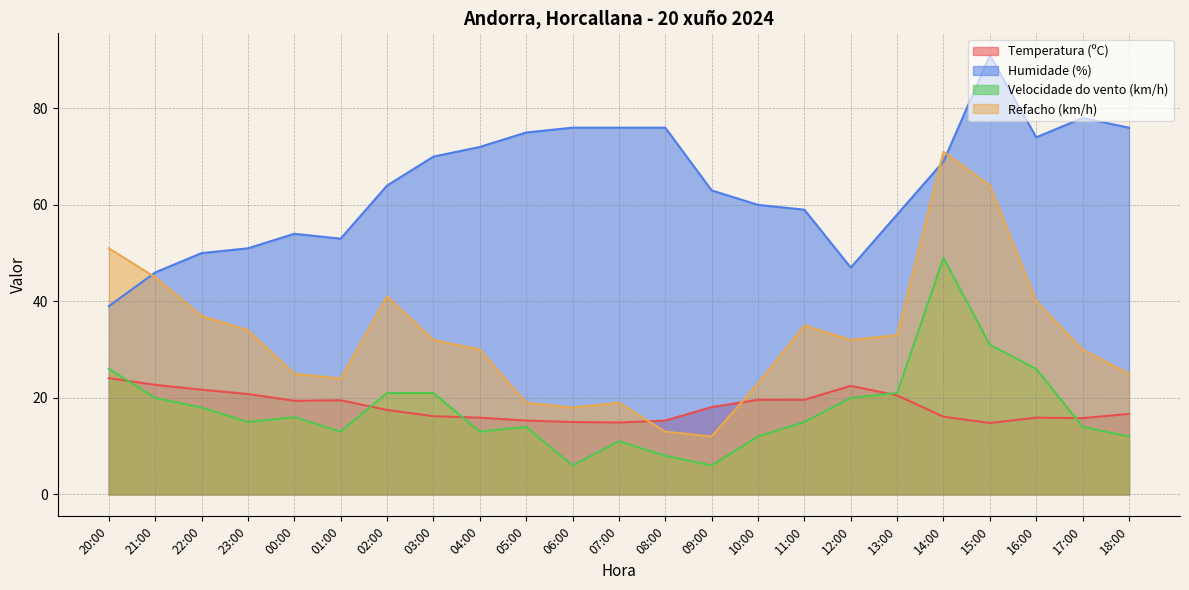

At which label does Humidade (%) reach its peak?

15:00